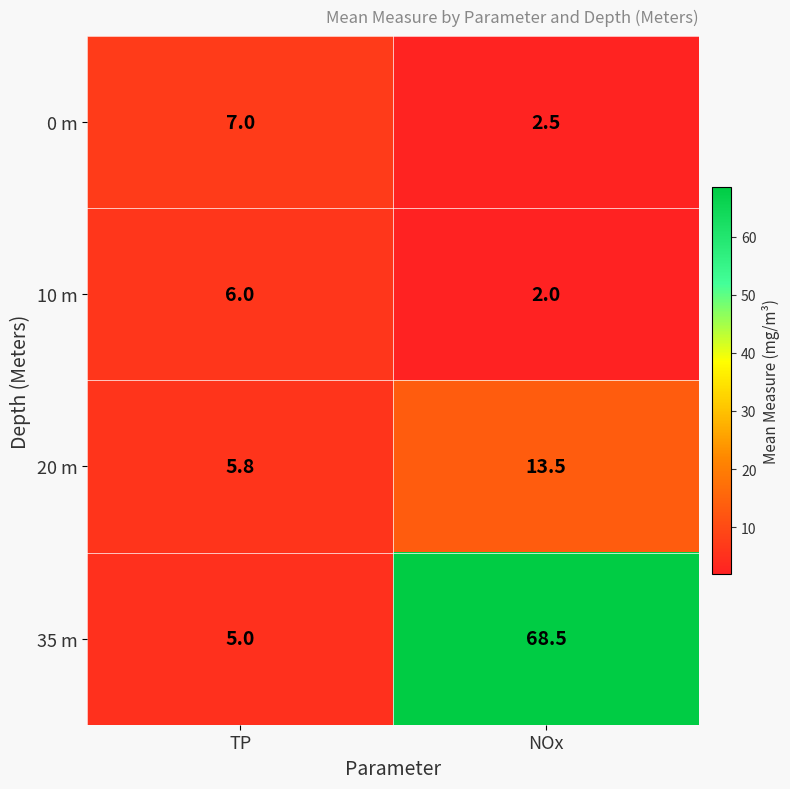

At how many categories does at least one series exceed 37?

1